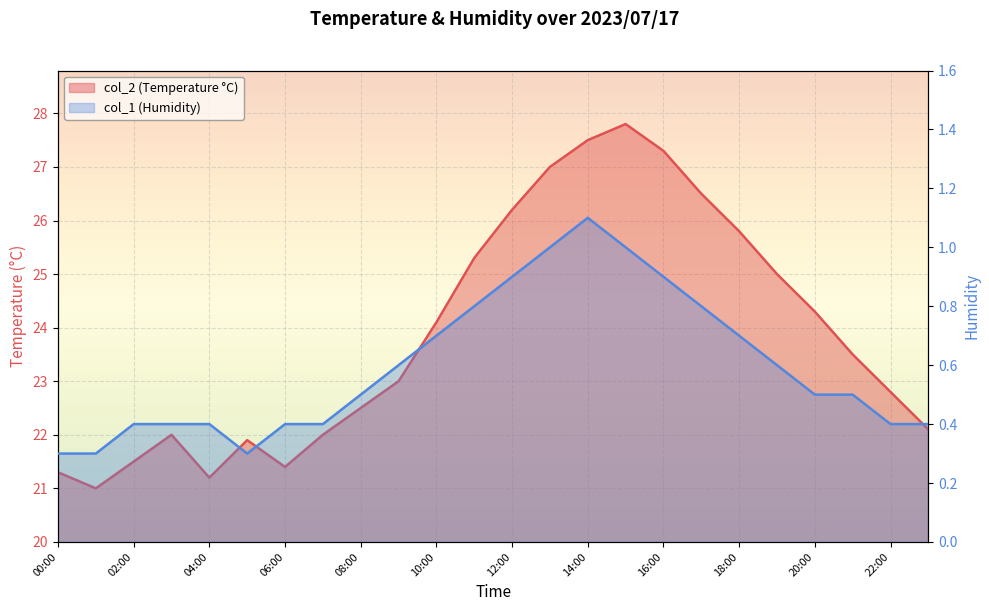

What is the value of the col_1 point at the 5th from the left?

0.4